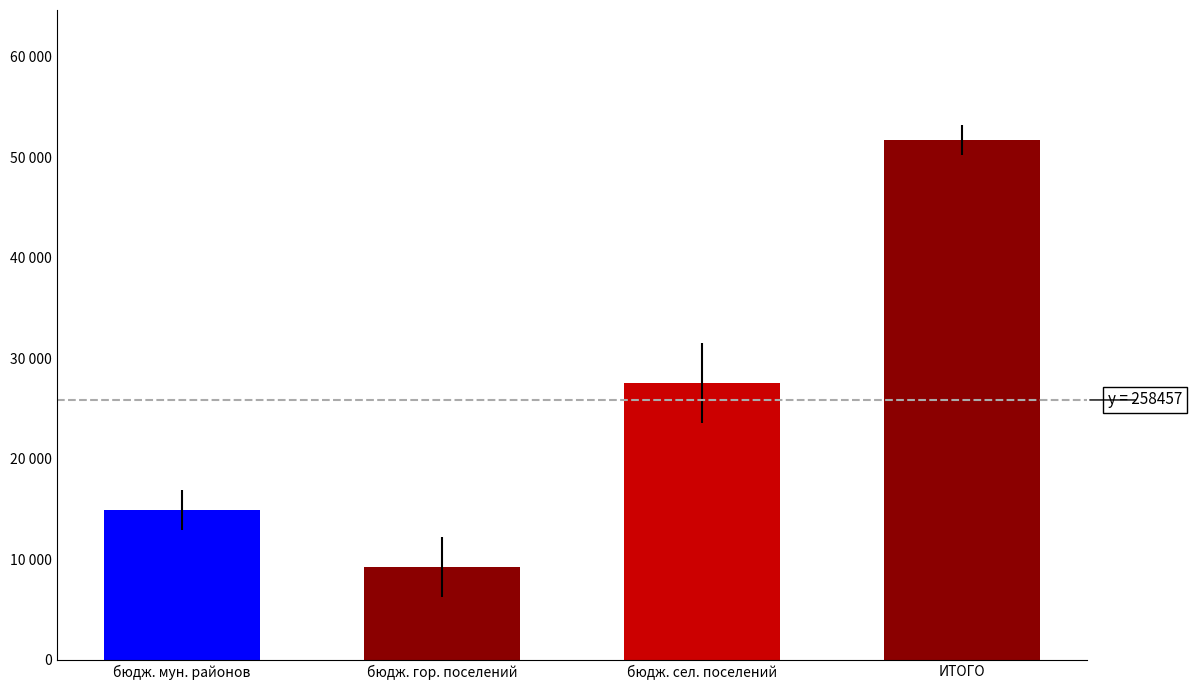

What is the ratio of the value at бюдж. мун. районов to the value at бюдж. гор. поселений?

1.6